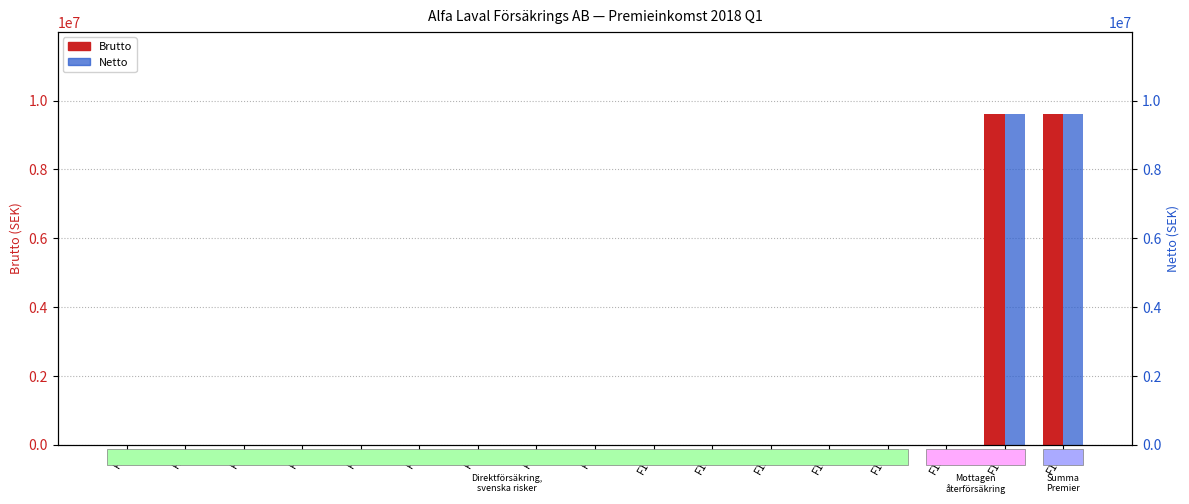

True or false: Brutto has a value of 9599000 at F17.

True